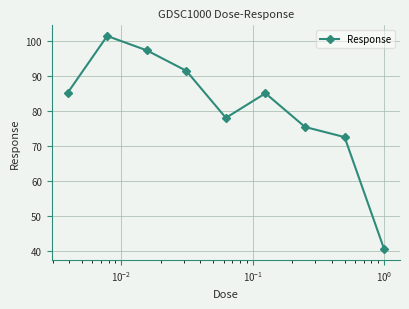

What is the difference between the maximum and minimum values?

60.9